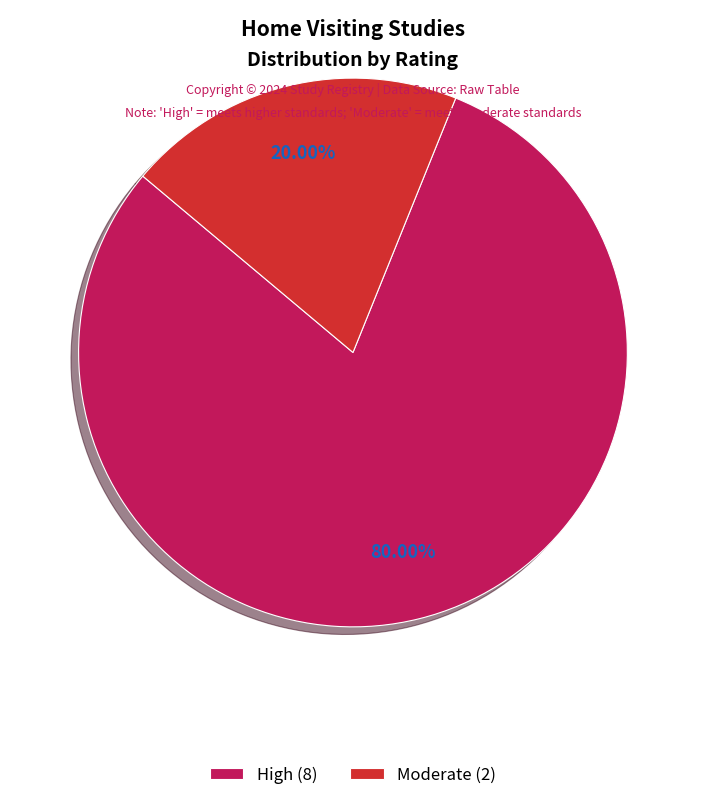

Do Moderate (2) and High (8) together represent more than half of the pie?

Yes